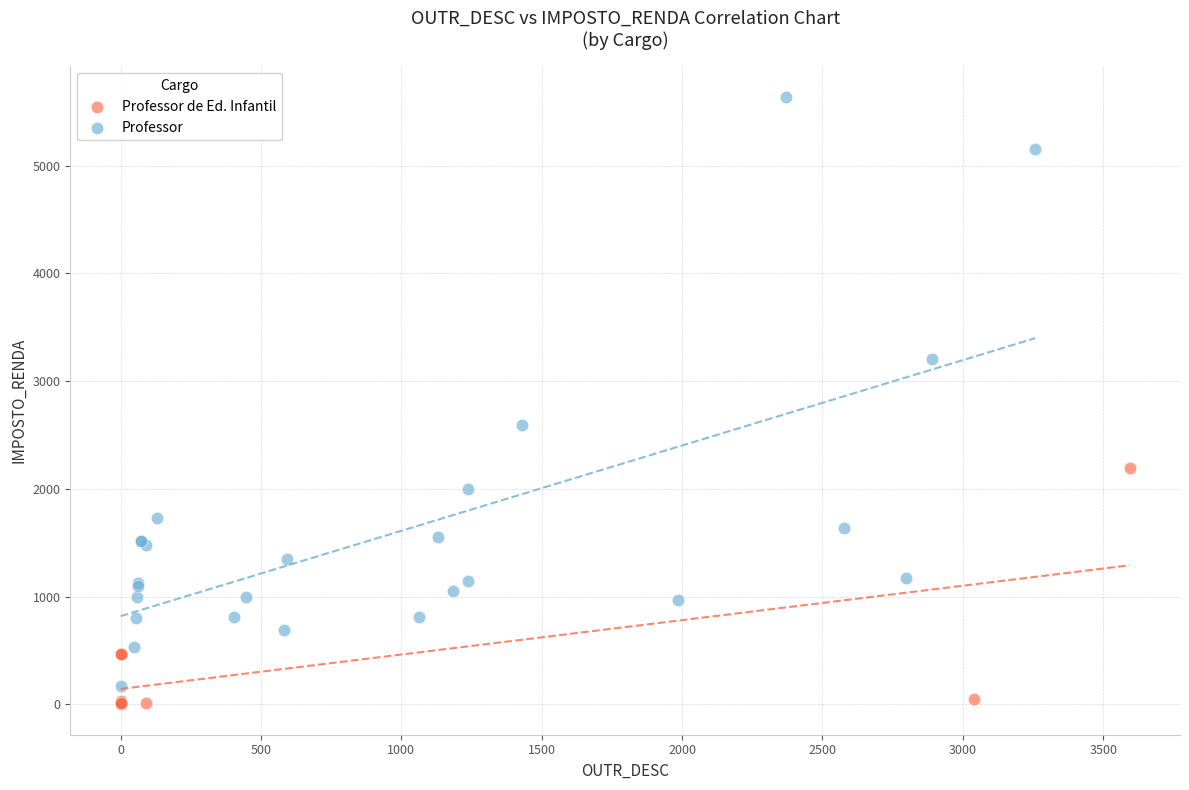

Which series has the largest Y range (max minus min)?

Professor